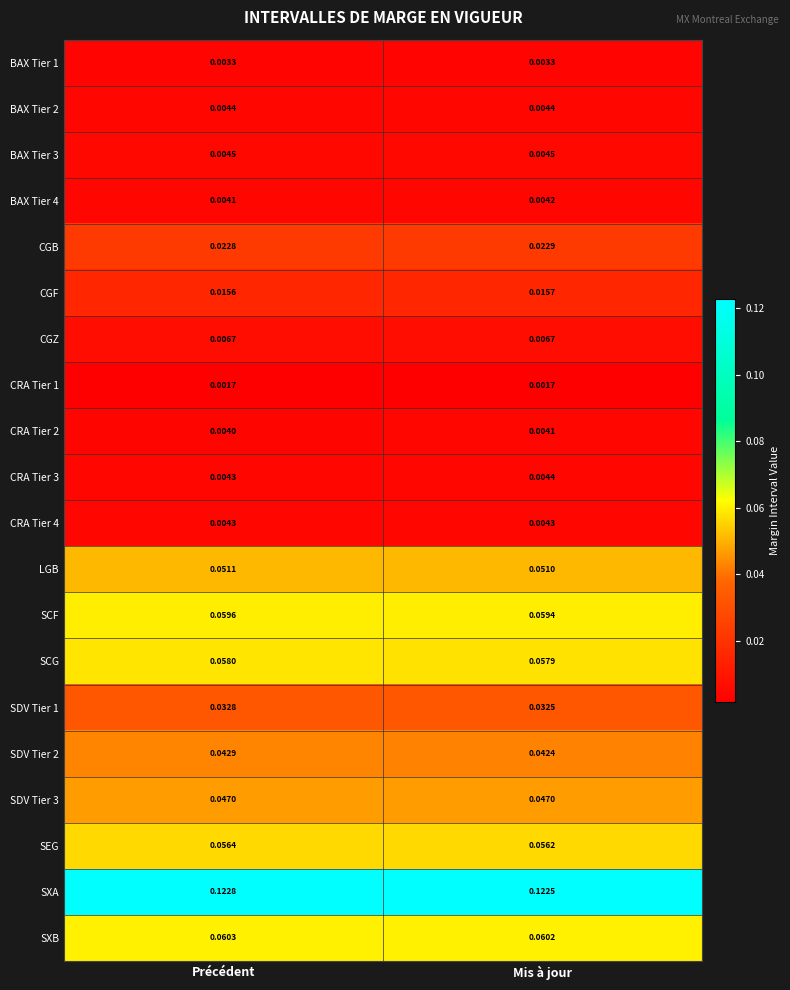

List the labels in order of LGB value, smallest first.

Mis à jour, Précédent